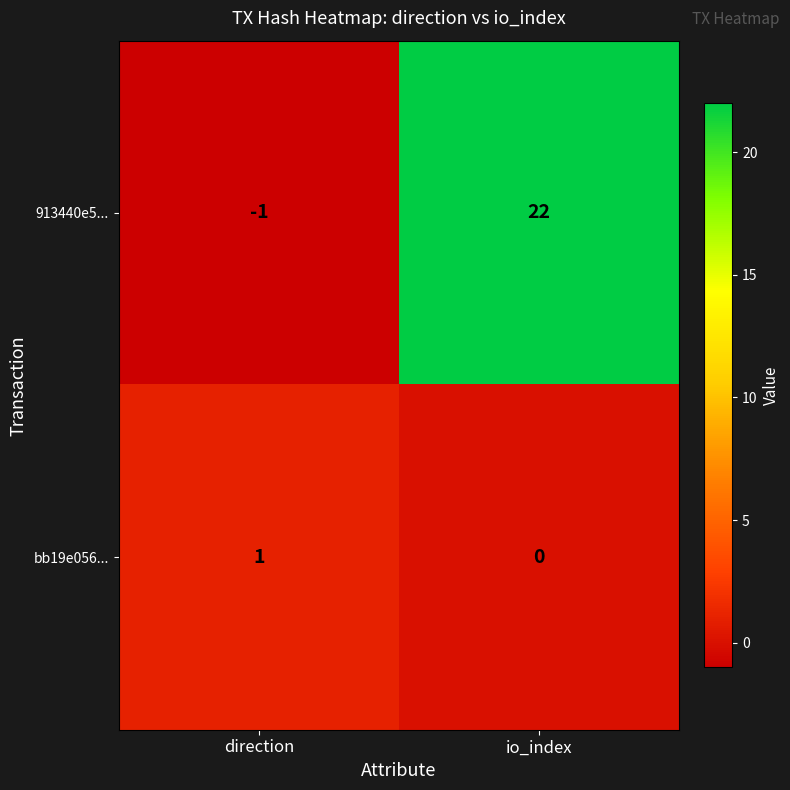

Reading left to right, list all the values displayed in this chart.

913440e5...: -1	22
bb19e056...: 1	0